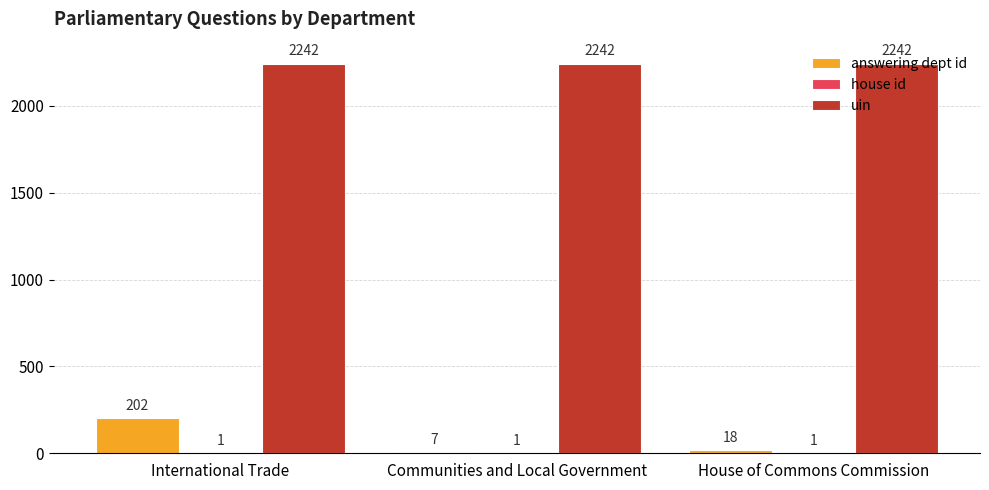

What is the approximate value of uin at House of Commons Commission?

2242